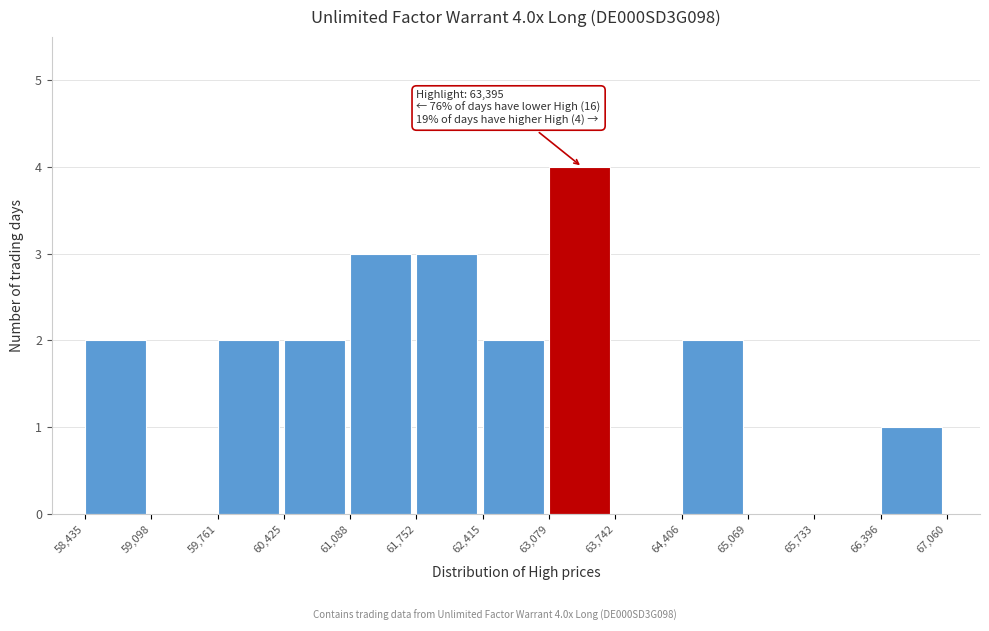

Over which range of the x-axis is the bar tallest?

63,079 to 63,742